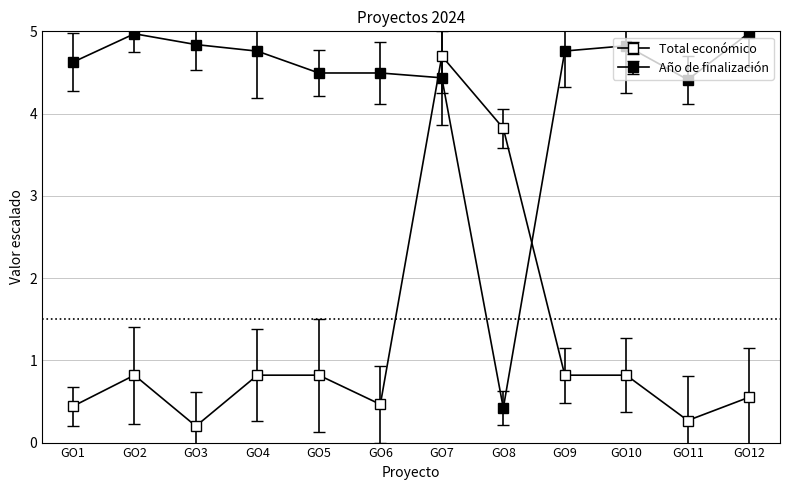

Is this an area chart (filled region under the line)?

No